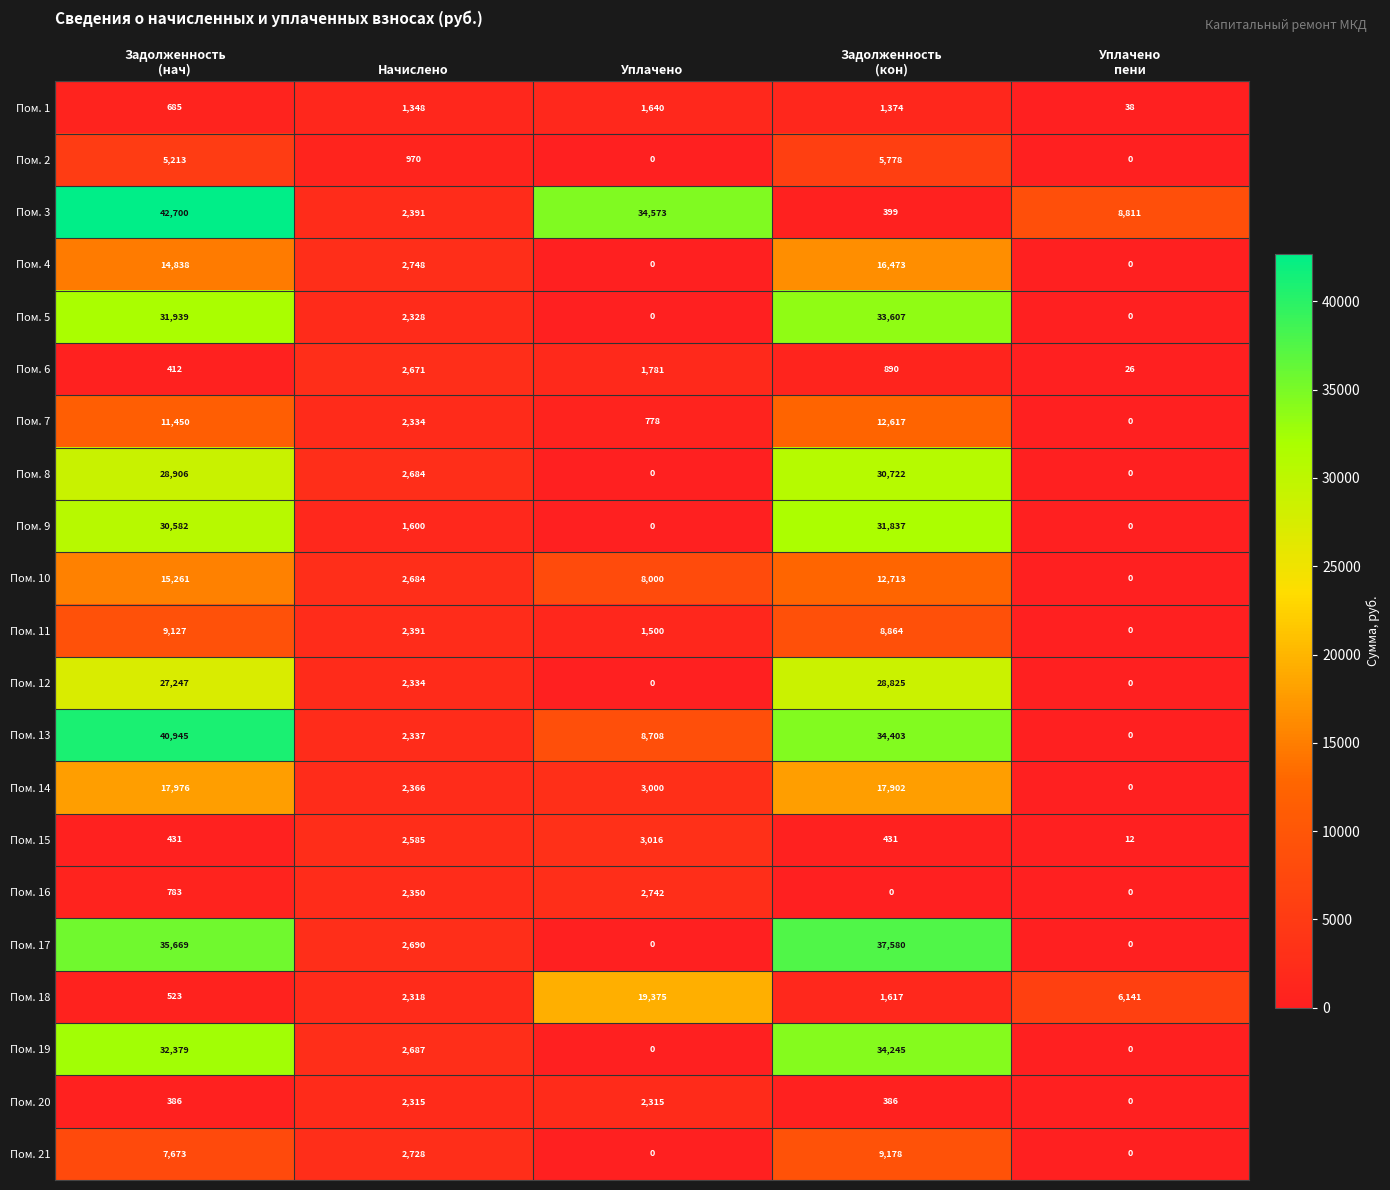

At how many categories does at least one series exceed 26584?

3